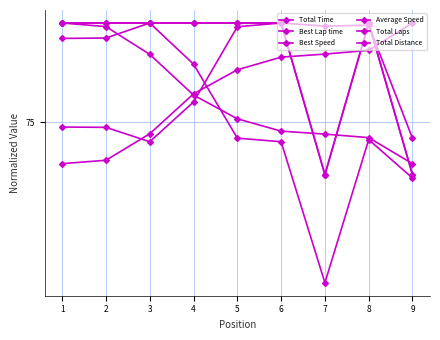

Rank the categories by Best Lap time value from lowest to highest.

1, 2, 3, 4, 5, 6, 7, 8, 9